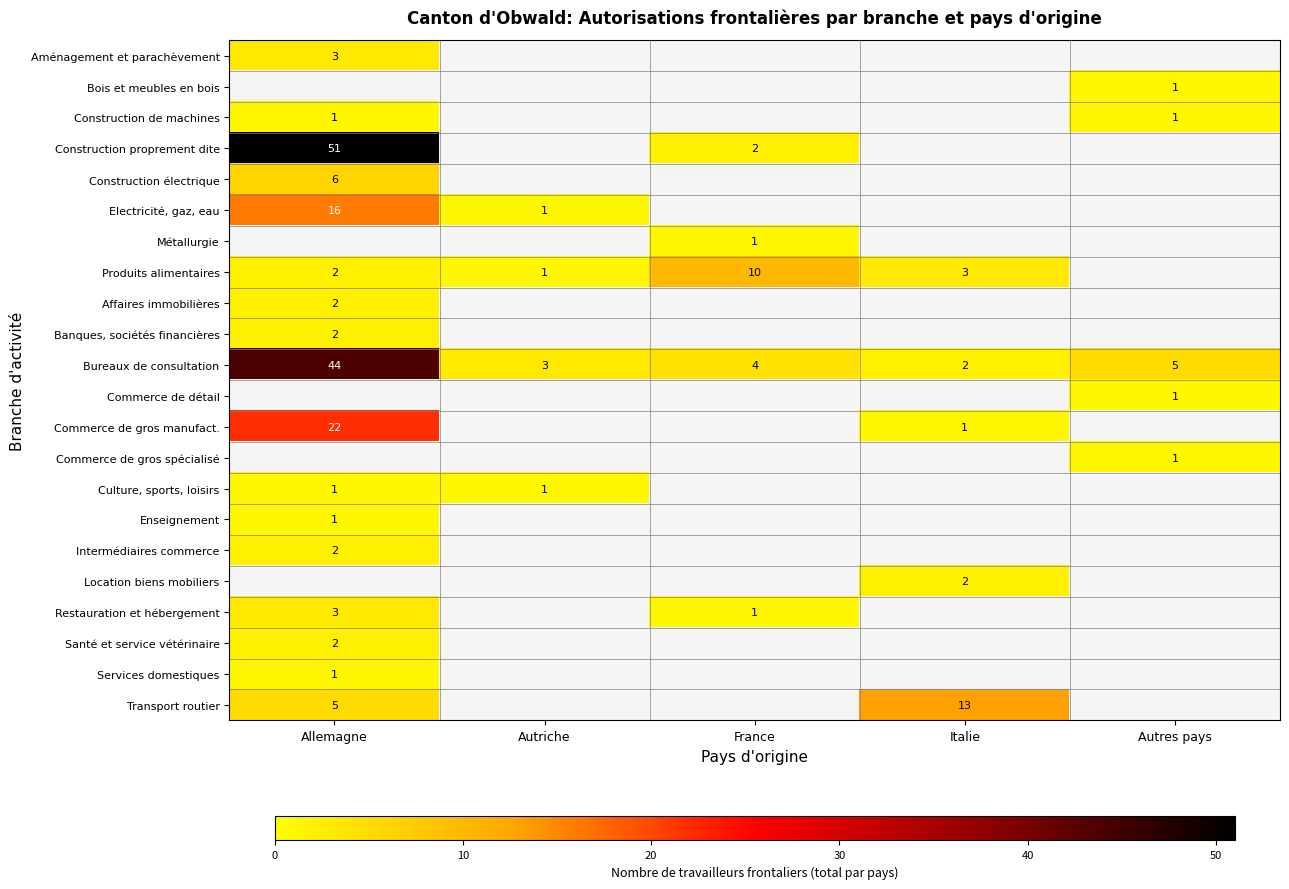

At how many categories does at least one series exceed 10?

2